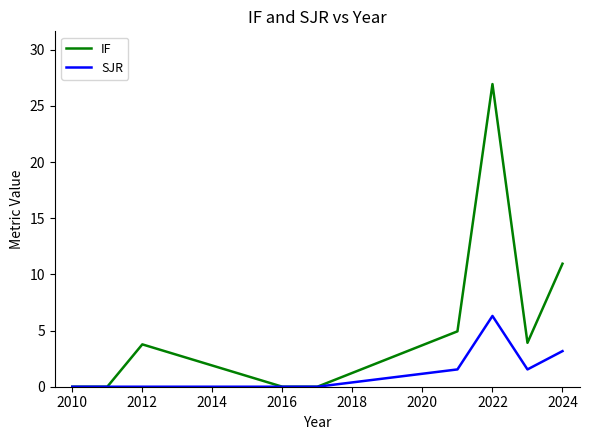

What are all the series names shown in the legend?

IF, SJR